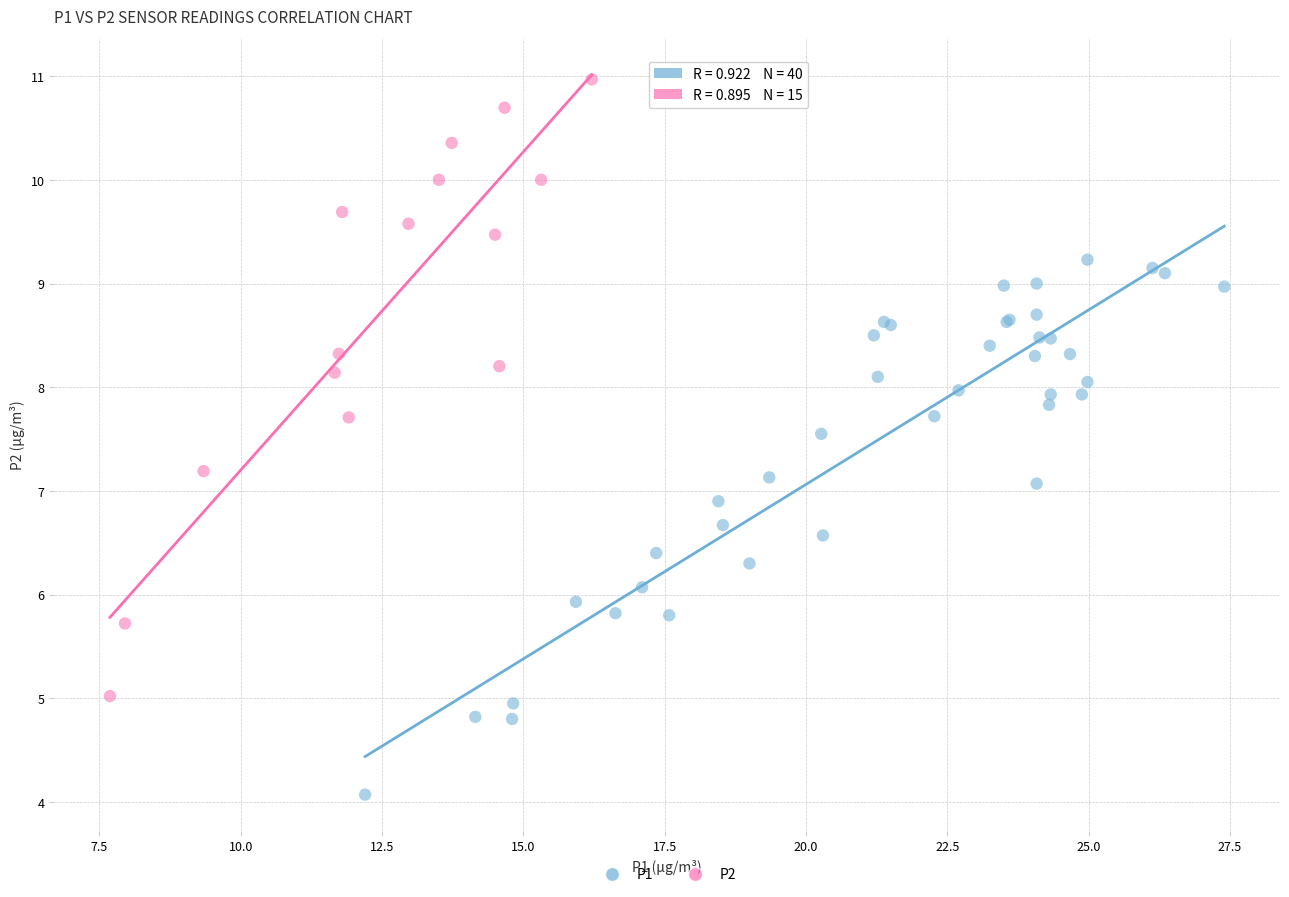

Which series contains the highest Y value?

P2